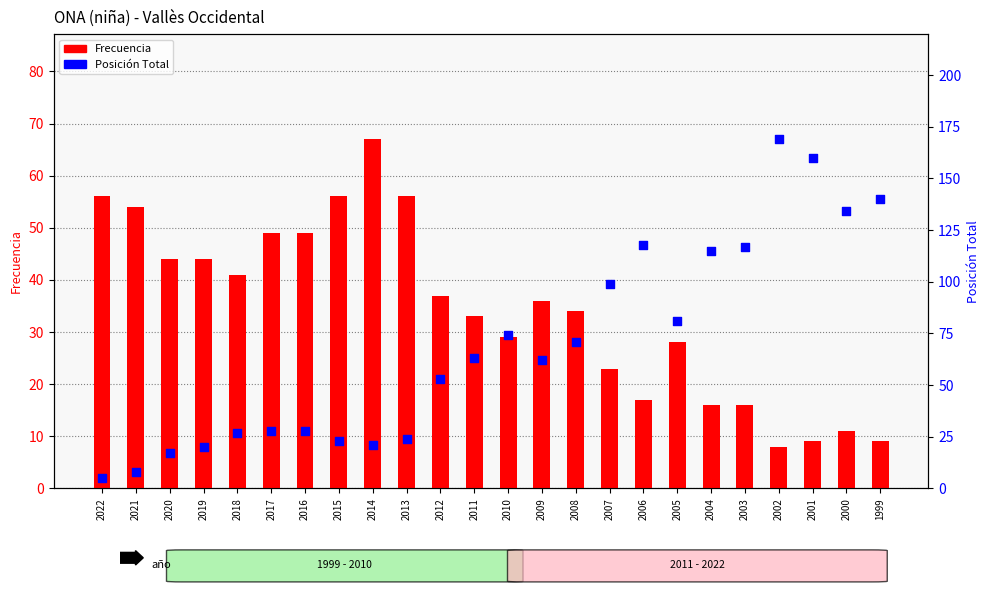

Which series reaches the maximum Y coordinate?

Posición Total